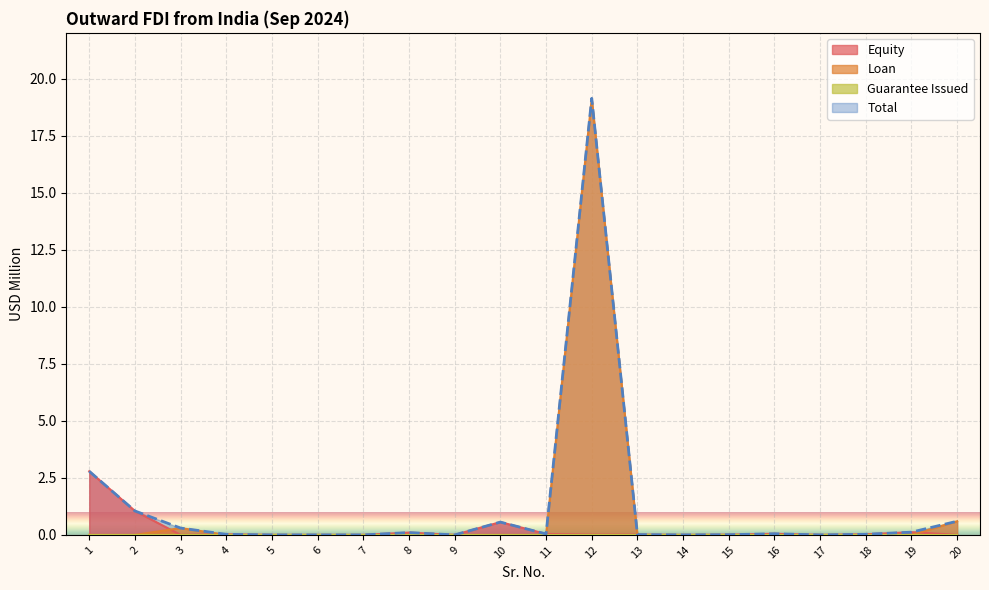

Count the number of data series in this chart.

4